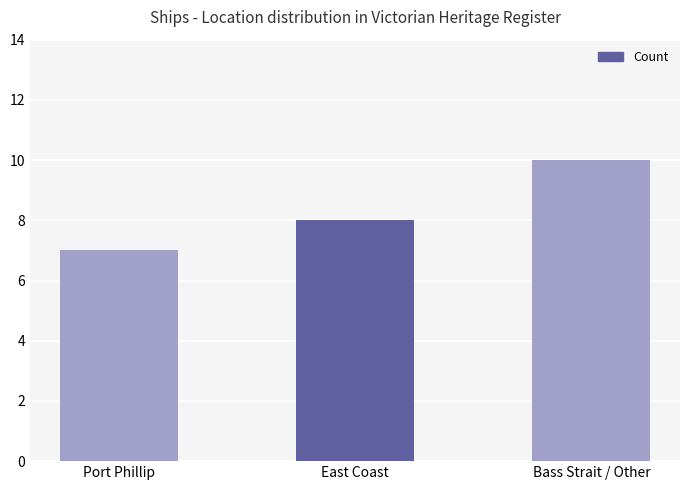

What is the value of the 3rd bar from the left?

10